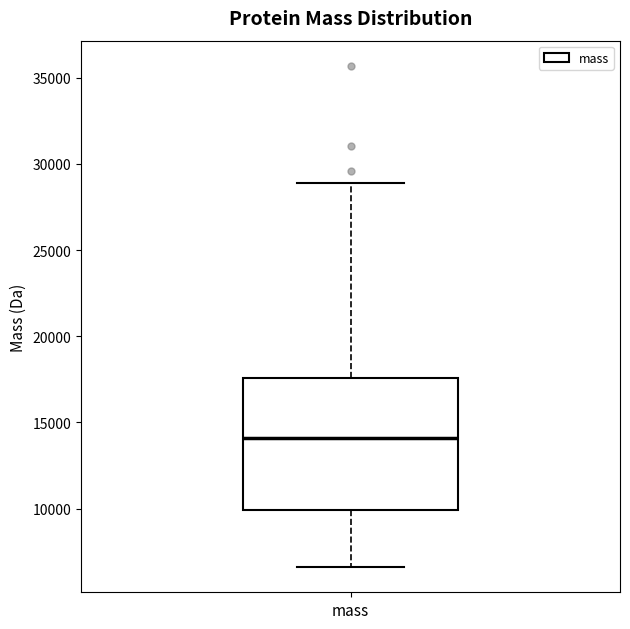

Where does the upper whisker of the box for mass end on the y-axis? The values are not printed on the chart, so give them approximately, as read against the axis.

29000